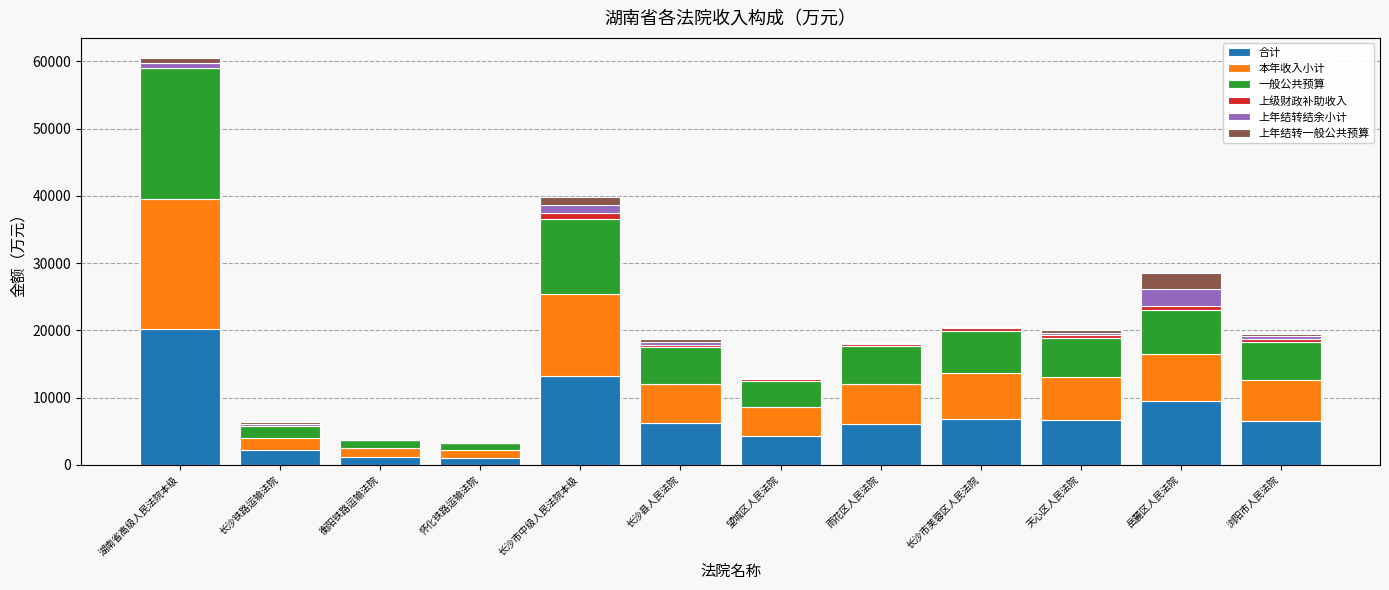

Does the chart contain stacked bars?

Yes